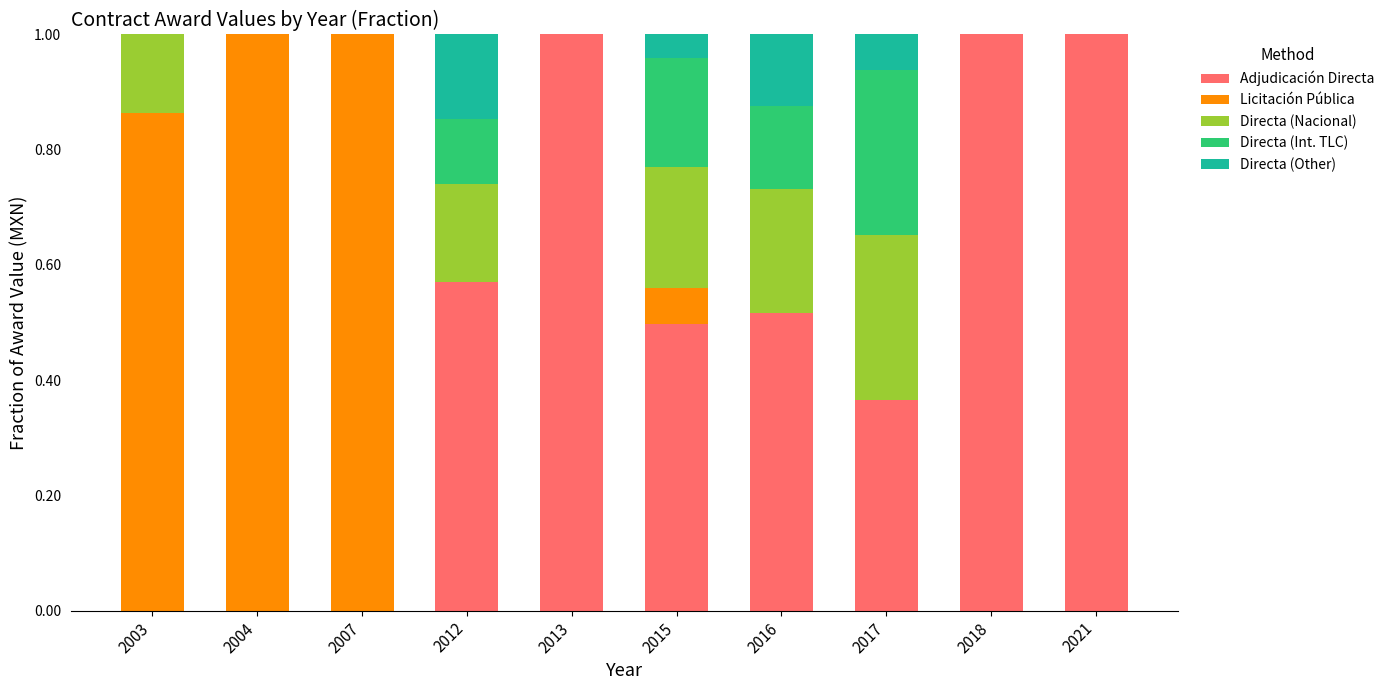

What is the total value across all series at 2013?

1.0